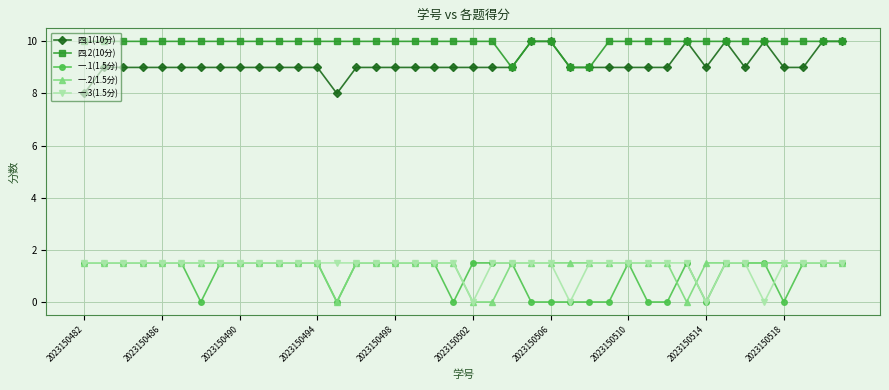

What is the value of the 四.2(10分) point at the 9th from the left?

10.0